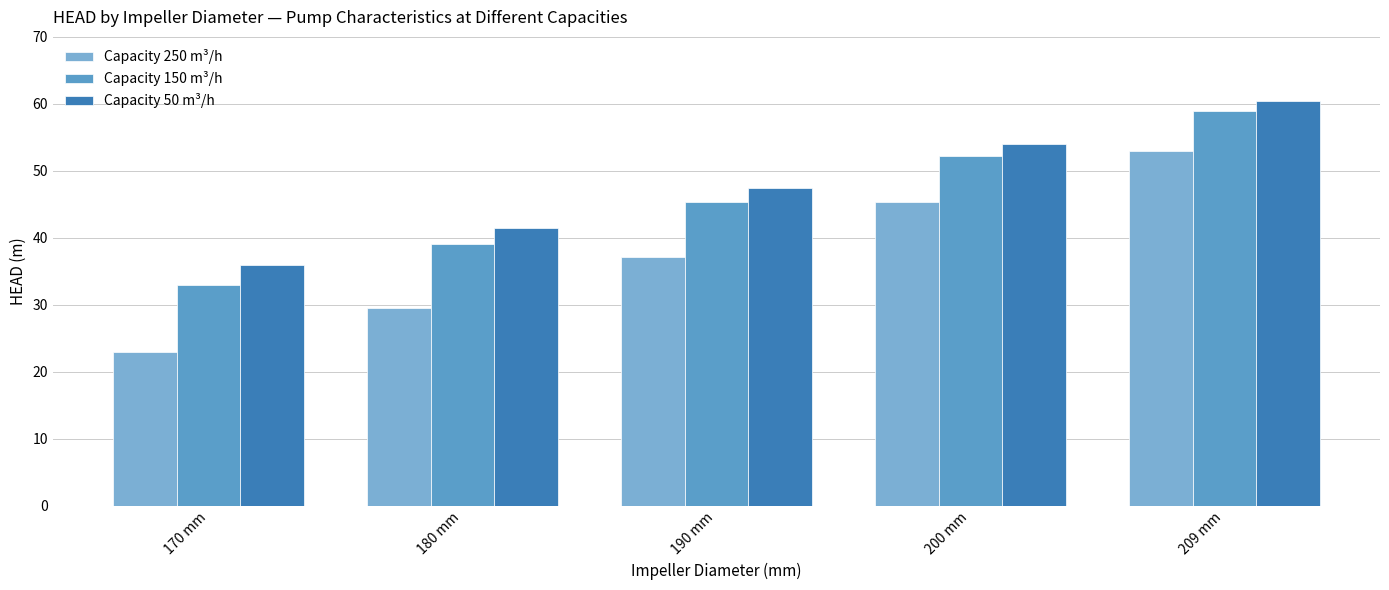

Is it true that Capacity 150 m³/h equals 39.0 at 180 mm?

True